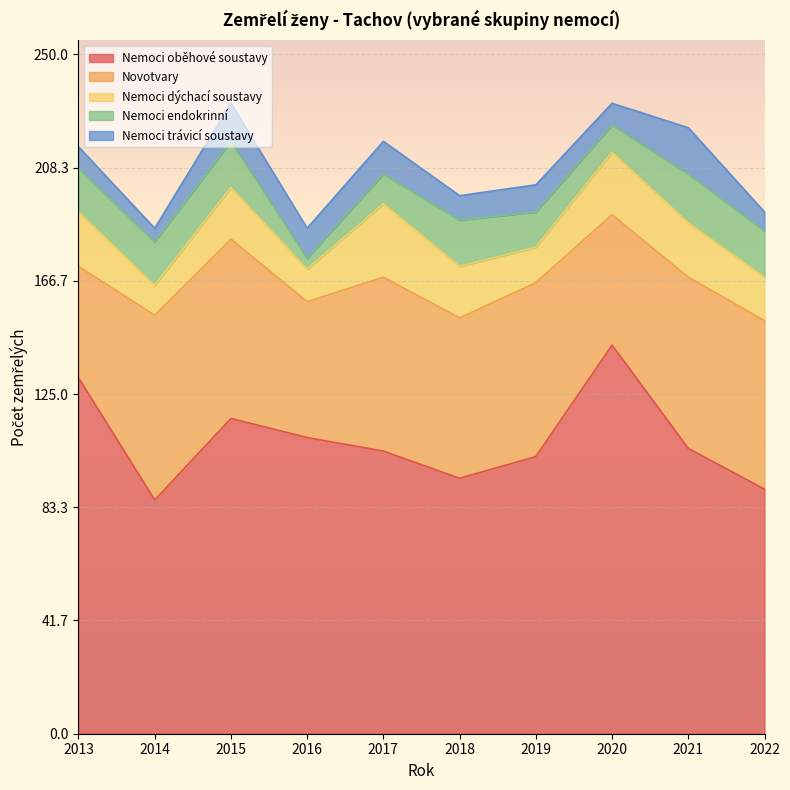

What is the spread (max minus min) of values at 2016?

105